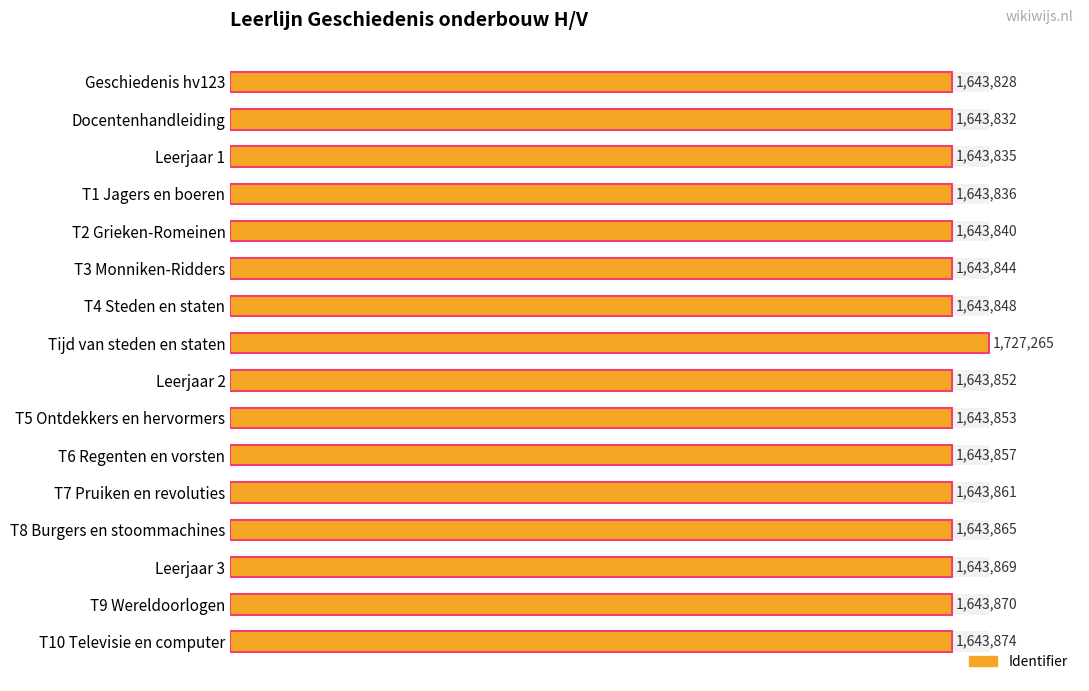

The value at T7 Pruiken en revoluties is 1643861. True or false?

True